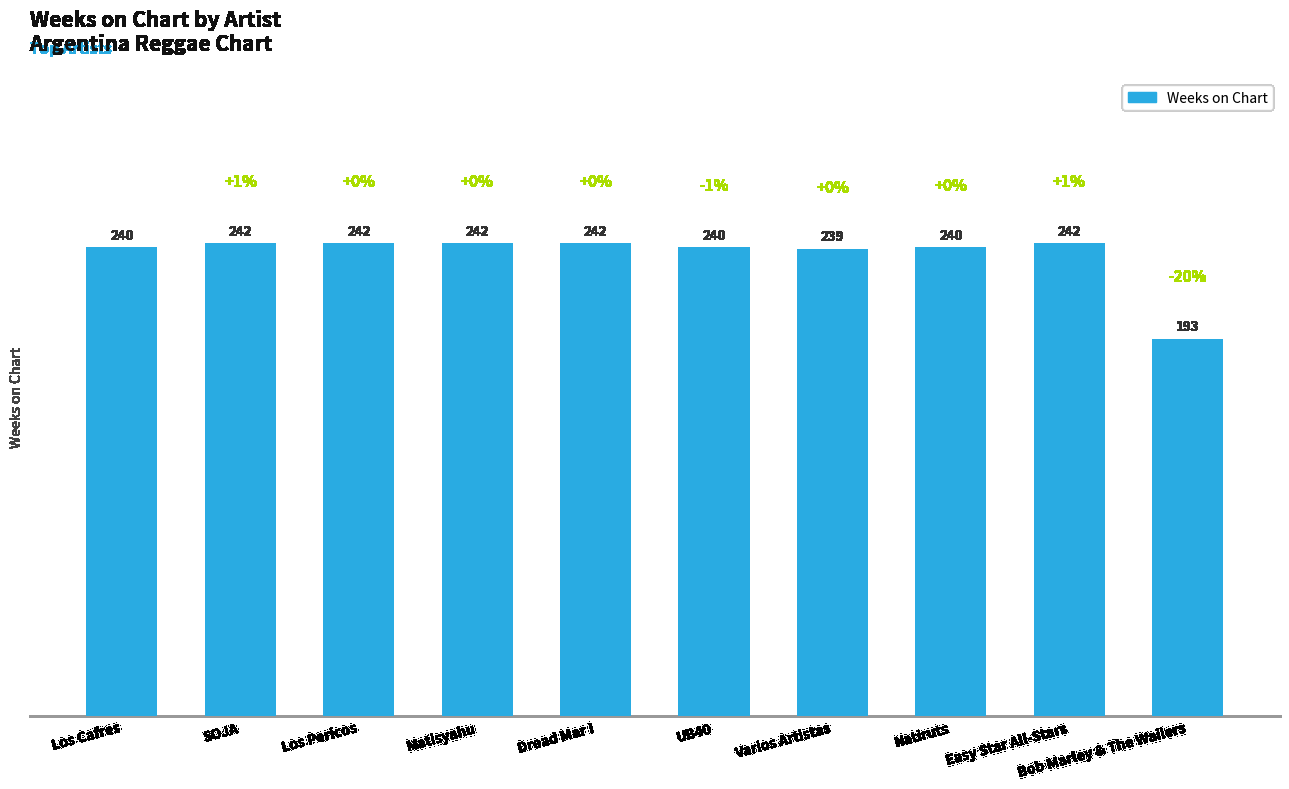

Are the bars grouped side by side (vs. stacked)?

No